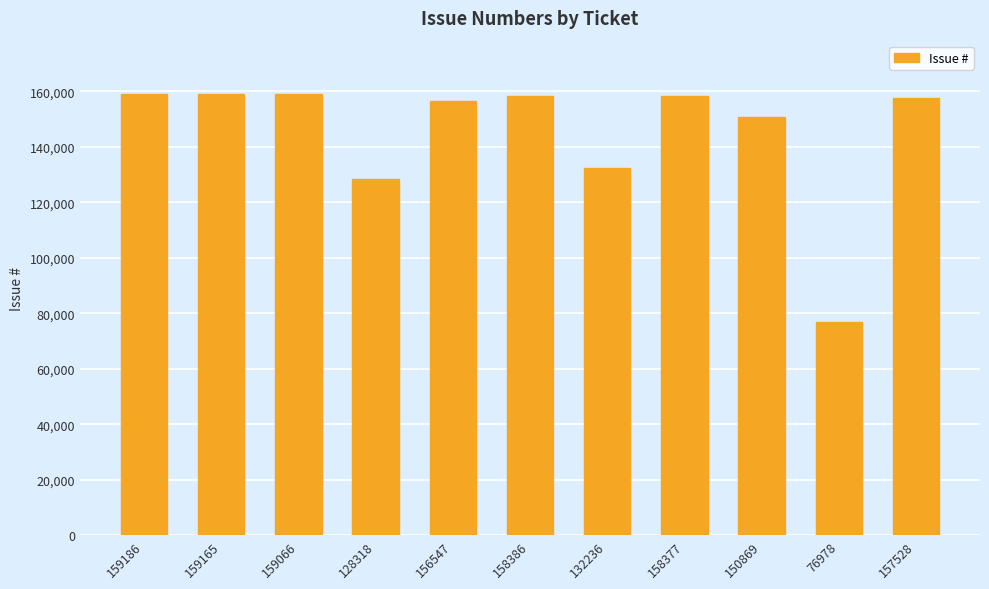

What is the change in value from 158377 to 76978?

-81399